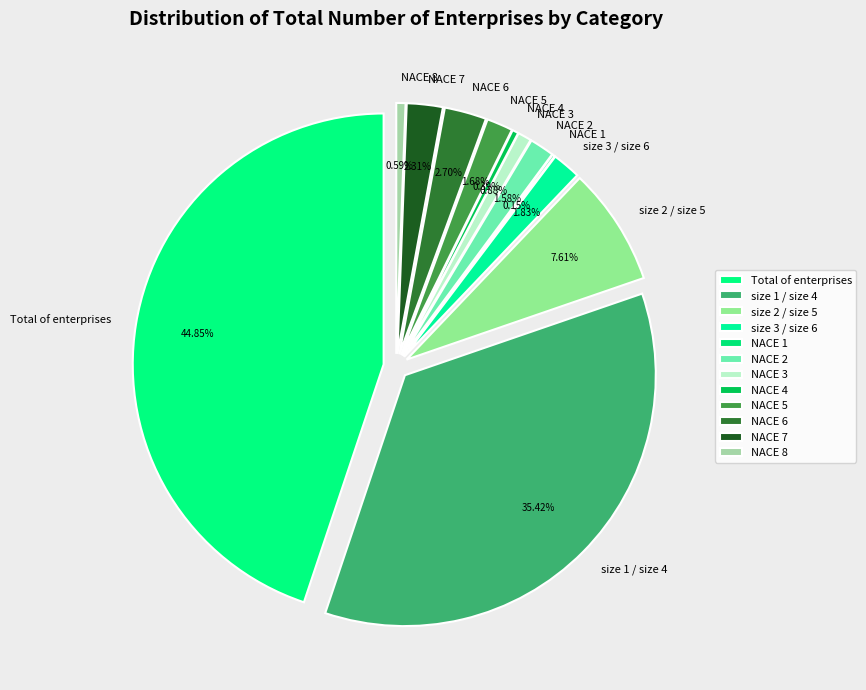

Does NACE 4 represent more than half of the total?

No